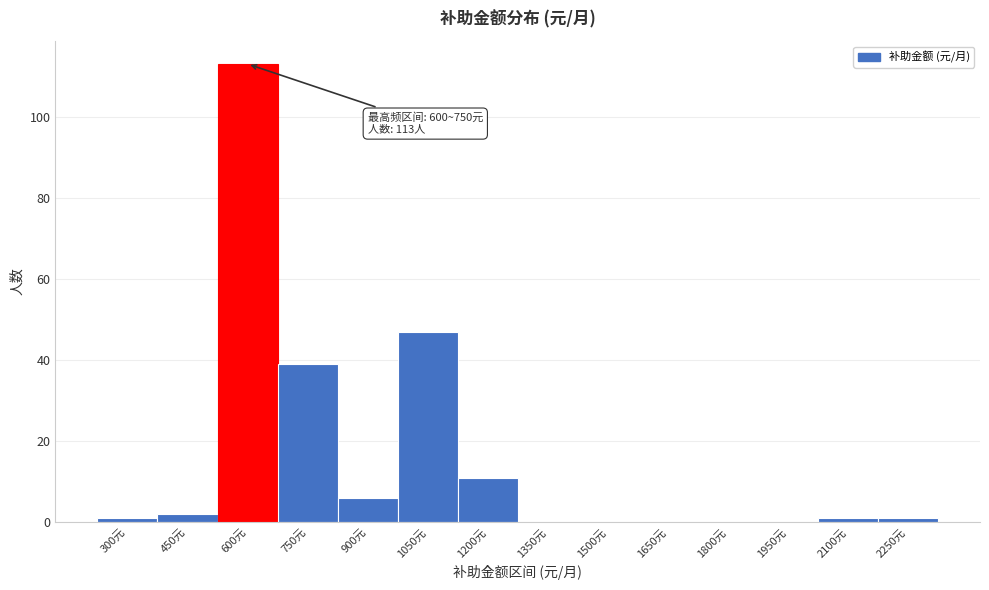

Reading left to right, transcribe all the data shown in this chart.

300元=1	450元=2	600元=113	750元=39	900元=6	1050元=47	1200元=11	1350元=0	1500元=0	1650元=0	1800元=0	1950元=0	2100元=1	2250元=1